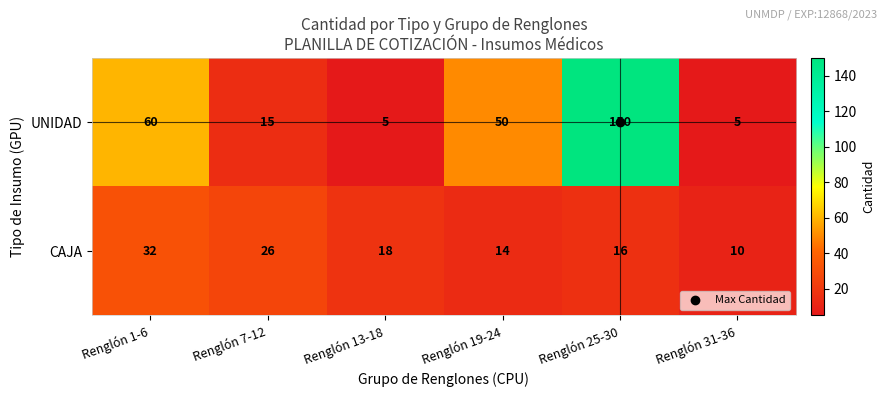

How many data points does each series have?

6